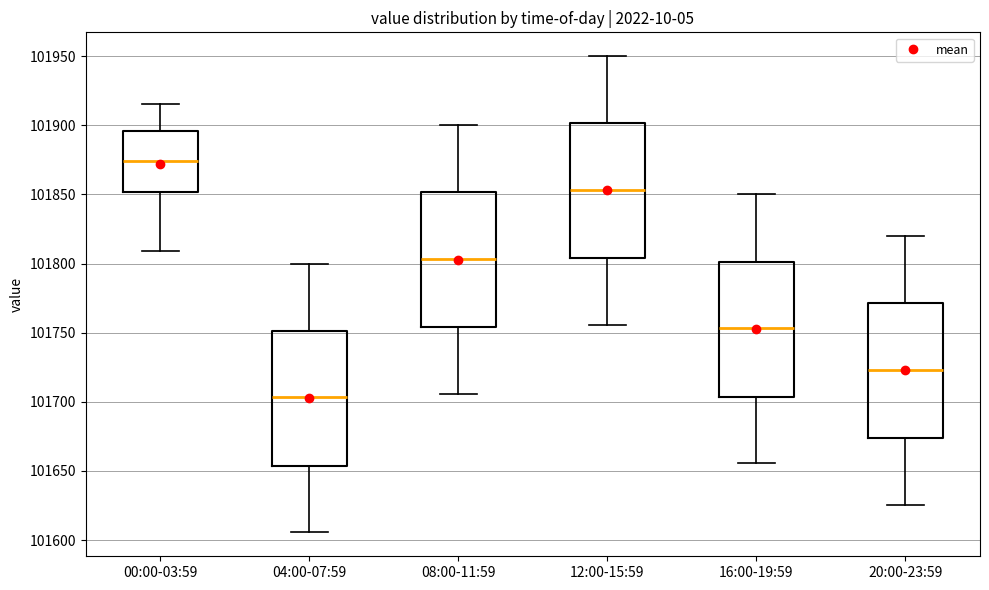

Reading left to right, transcribe this box plot: for each box, give where its median line is, the range the box spans, and where its two whiskers end, as read against the y-axis. The values are not printed on the chart, so give them approximately, as read against the axis.

00:00-03:59: median 101875, box 101850 to 101895, whiskers 101810 to 101915
04:00-07:59: median 101705, box 101655 to 101750, whiskers 101605 to 101800
08:00-11:59: median 101805, box 101755 to 101850, whiskers 101705 to 101900
12:00-15:59: median 101855, box 101805 to 101900, whiskers 101755 to 101950
16:00-19:59: median 101755, box 101705 to 101800, whiskers 101655 to 101850
20:00-23:59: median 101725, box 101675 to 101770, whiskers 101625 to 101820